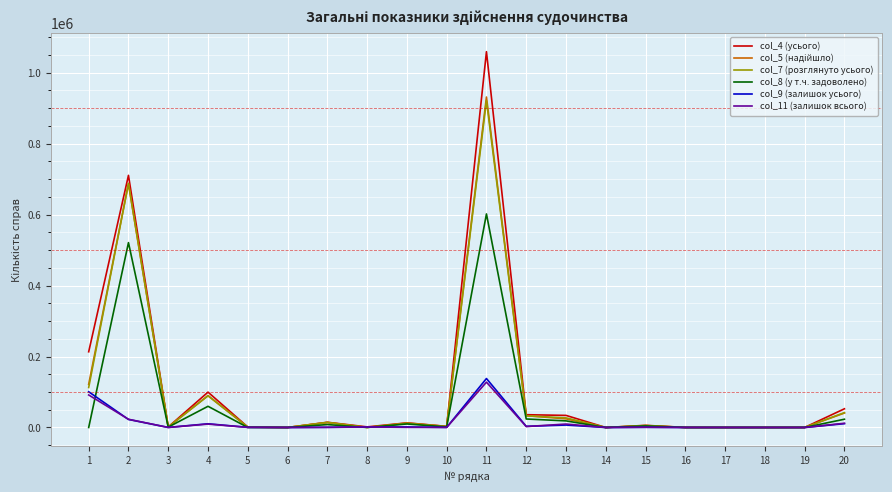

The value of col_7 (розглянуто усього) at 4 is 89192. True or false?

True